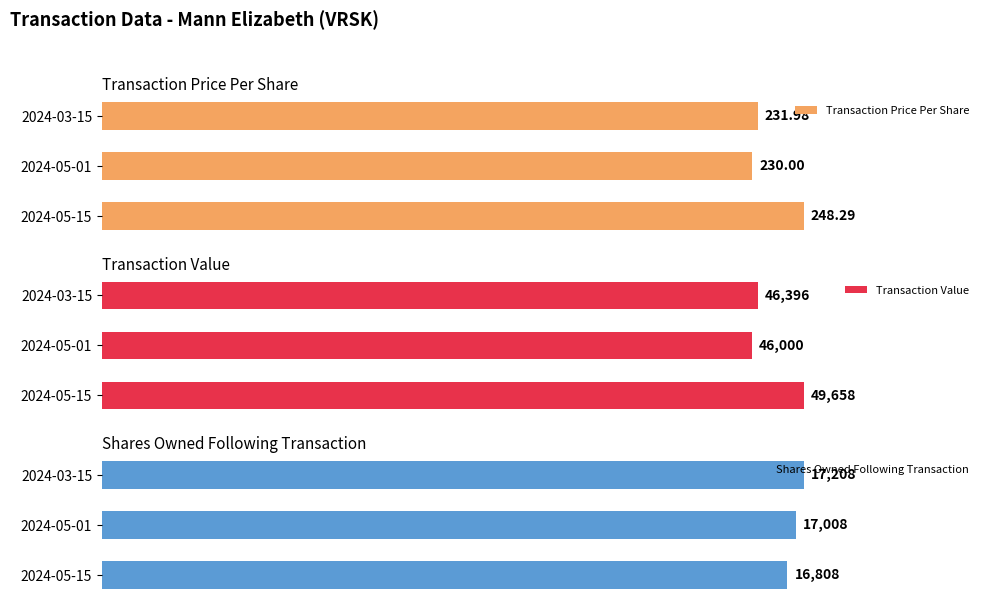

What is the value of the Transaction Value bar at the 2nd from the left?

46000.0